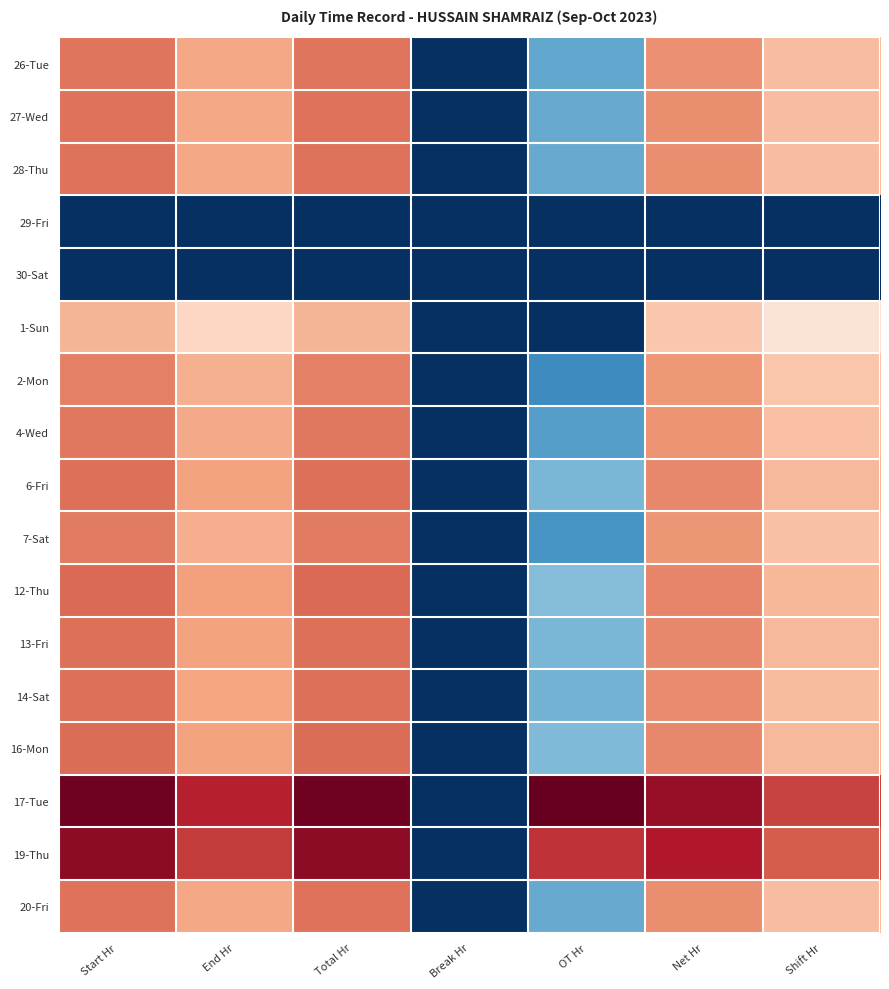

Reading left to right, list all the values displayed in this chart.

26-Tue: Start Hr=0.5	End Hr=0.4	Total Hr=0.5	Break Hr=-1.0	OT Hr=-0.5	Net Hr=0.5	Shift Hr=0.3
27-Wed: Start Hr=0.5	End Hr=0.4	Total Hr=0.5	Break Hr=-1.0	OT Hr=-0.5	Net Hr=0.5	Shift Hr=0.3
28-Thu: Start Hr=0.5	End Hr=0.4	Total Hr=0.5	Break Hr=-1.0	OT Hr=-0.5	Net Hr=0.5	Shift Hr=0.3
29-Fri: Start Hr=-1.0	End Hr=-1.0	Total Hr=-1.0	Break Hr=-1.0	OT Hr=-1.0	Net Hr=-1.0	Shift Hr=-1.0
30-Sat: Start Hr=-1.0	End Hr=-1.0	Total Hr=-1.0	Break Hr=-1.0	OT Hr=-1.0	Net Hr=-1.0	Shift Hr=-1.0
1-Sun: Start Hr=0.3	End Hr=0.2	Total Hr=0.3	Break Hr=-1.0	OT Hr=-1.0	Net Hr=0.3	Shift Hr=0.1
2-Mon: Start Hr=0.5	End Hr=0.4	Total Hr=0.5	Break Hr=-1.0	OT Hr=-0.6	Net Hr=0.4	Shift Hr=0.3
4-Wed: Start Hr=0.5	End Hr=0.4	Total Hr=0.5	Break Hr=-1.0	OT Hr=-0.5	Net Hr=0.5	Shift Hr=0.3
6-Fri: Start Hr=0.6	End Hr=0.4	Total Hr=0.6	Break Hr=-1.0	OT Hr=-0.5	Net Hr=0.5	Shift Hr=0.3
7-Sat: Start Hr=0.5	End Hr=0.4	Total Hr=0.5	Break Hr=-1.0	OT Hr=-0.6	Net Hr=0.4	Shift Hr=0.3
12-Thu: Start Hr=0.6	End Hr=0.4	Total Hr=0.6	Break Hr=-1.0	OT Hr=-0.4	Net Hr=0.5	Shift Hr=0.3
13-Fri: Start Hr=0.6	End Hr=0.4	Total Hr=0.6	Break Hr=-1.0	OT Hr=-0.5	Net Hr=0.5	Shift Hr=0.3
14-Sat: Start Hr=0.6	End Hr=0.4	Total Hr=0.6	Break Hr=-1.0	OT Hr=-0.5	Net Hr=0.5	Shift Hr=0.3
16-Mon: Start Hr=0.6	End Hr=0.4	Total Hr=0.6	Break Hr=-1.0	OT Hr=-0.4	Net Hr=0.5	Shift Hr=0.3
17-Tue: Start Hr=1.0	End Hr=0.8	Total Hr=1.0	Break Hr=-1.0	OT Hr=1.0	Net Hr=0.9	Shift Hr=0.7
19-Thu: Start Hr=0.9	End Hr=0.7	Total Hr=0.9	Break Hr=-1.0	OT Hr=0.7	Net Hr=0.8	Shift Hr=0.6
20-Fri: Start Hr=0.5	End Hr=0.4	Total Hr=0.5	Break Hr=-1.0	OT Hr=-0.5	Net Hr=0.5	Shift Hr=0.3